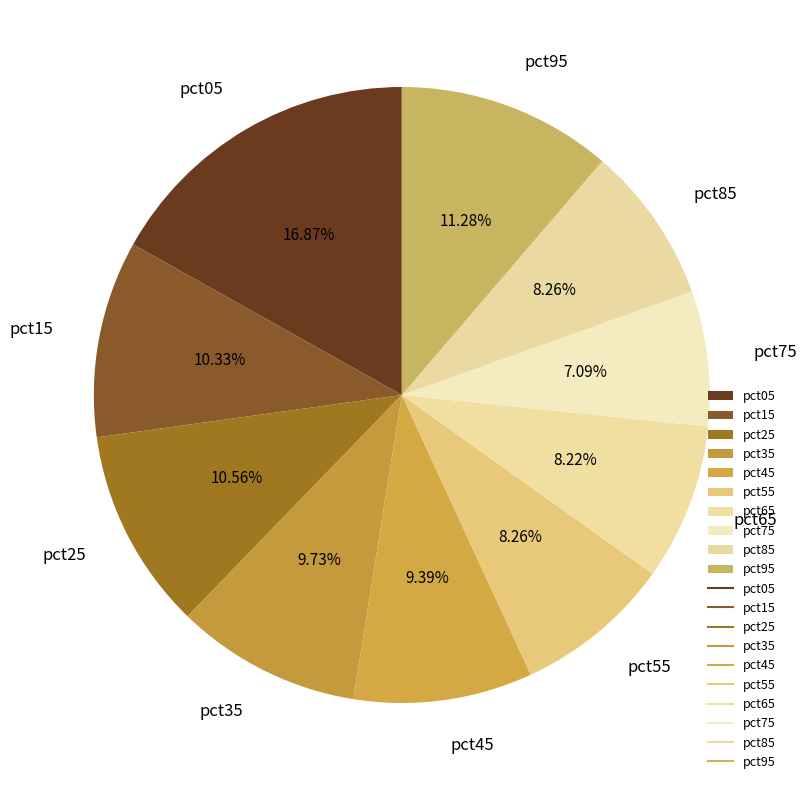

To the nearest percent, what is the difference between the pct95 and pct15 slice percentages?

1%